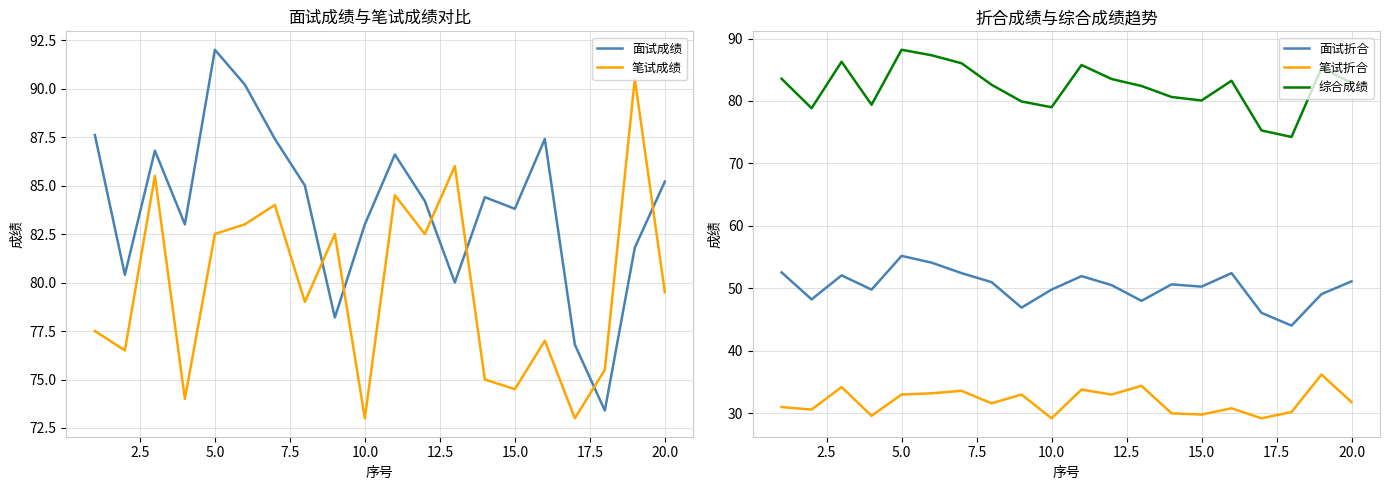

What is the difference between the maximum and second lowest values in the 面试折合 series?

9.1